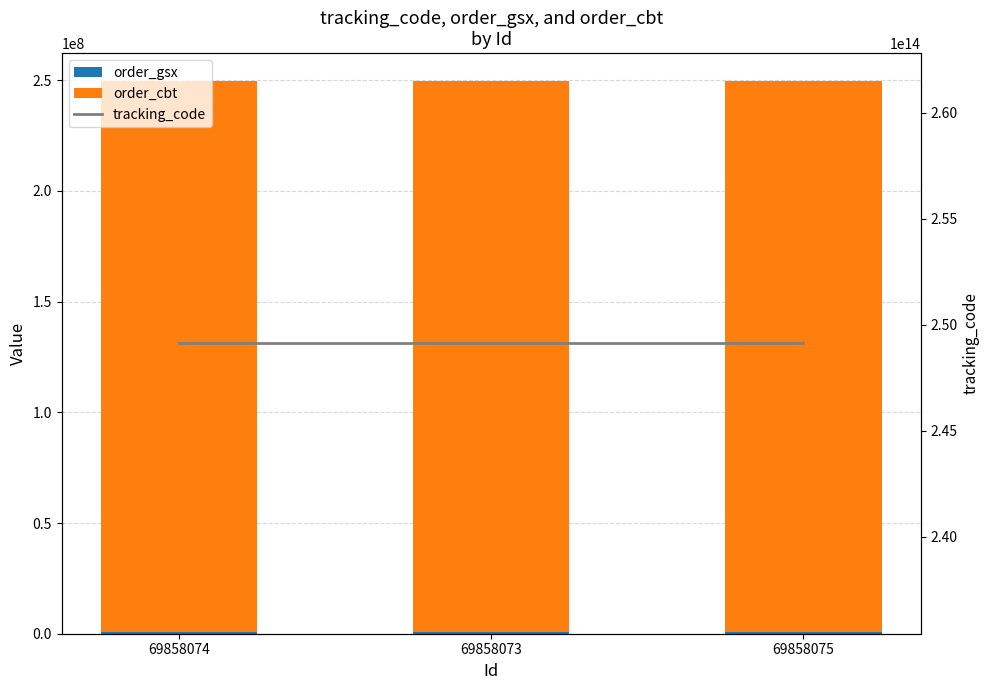

Reading left to right, extract all data points from this chart.

order_gsx: 69858074=584645	69858073=584645	69858075=584645
order_cbt: 69858074=249116732	69858073=249116732	69858075=249116732
tracking_code: 69858074=249116732584640	69858073=249116732584640	69858075=249116732584640